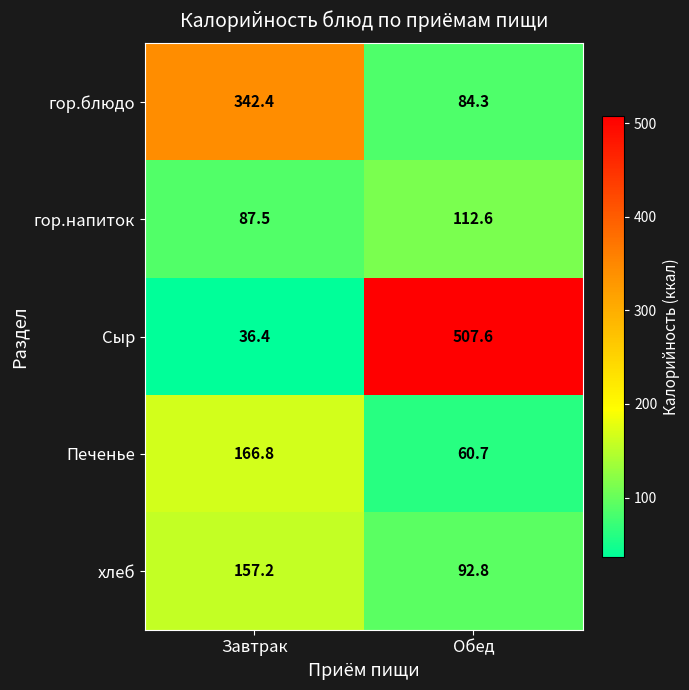

What is the sum of all гор.блюдо values?

426.7